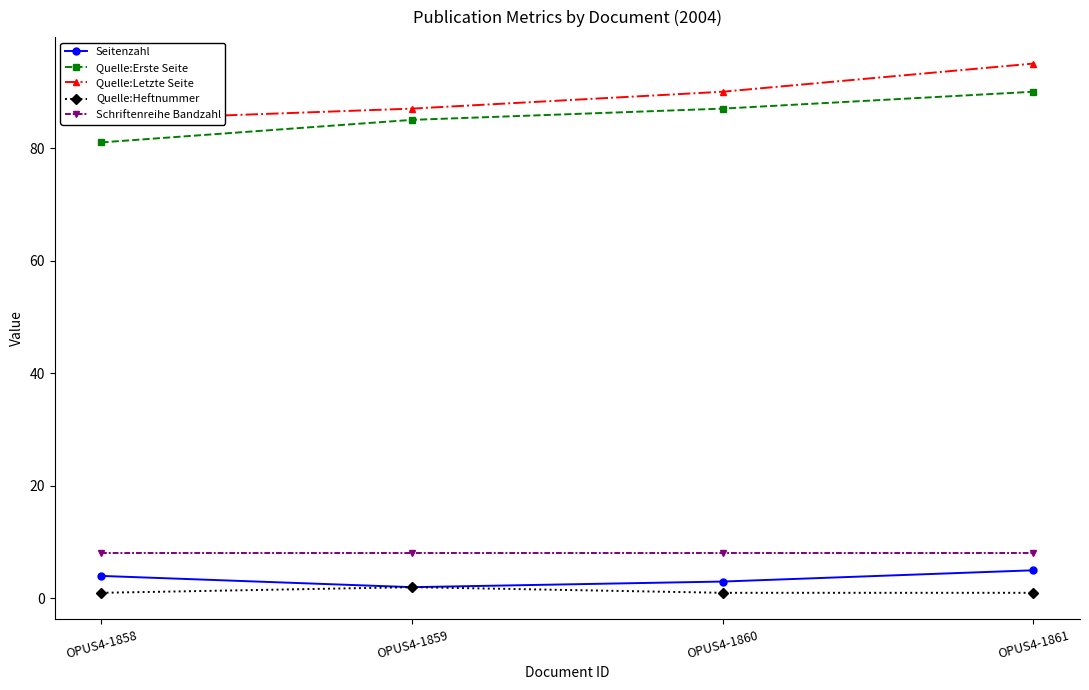

What is the spread (max minus min) of values at OPUS4-1860?

89